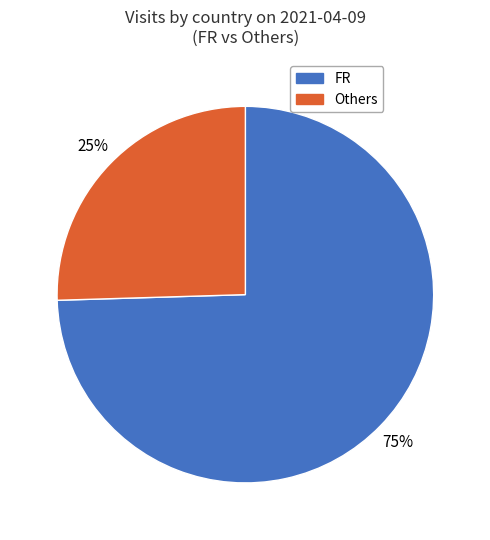

Is there any slice that represents more than half of the pie?

Yes